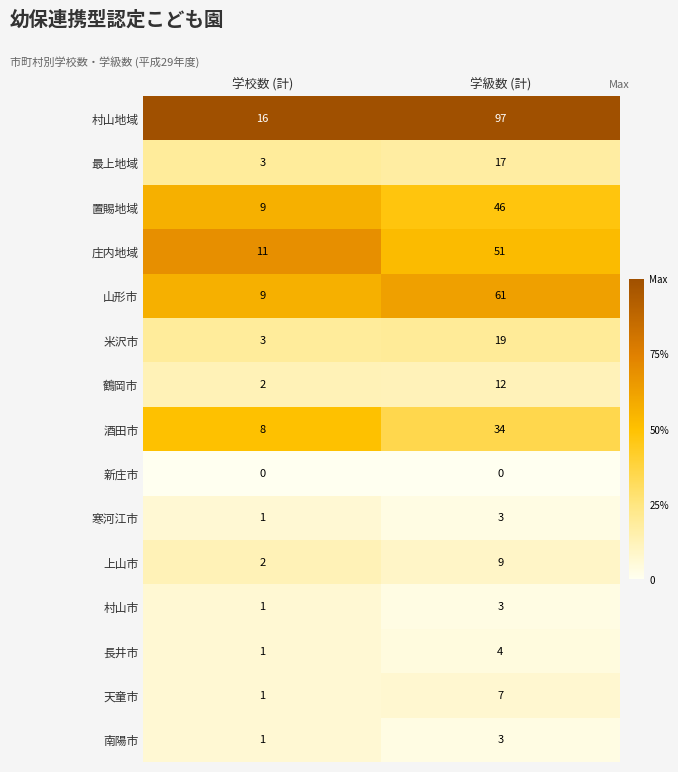

Reading left to right, extract all data points from this chart.

村山地域: 16	97
最上地域: 3	17
置賜地域: 9	46
庄内地域: 11	51
山形市: 9	61
米沢市: 3	19
鶴岡市: 2	12
酒田市: 8	34
新庄市: 0	0
寒河江市: 1	3
上山市: 2	9
村山市: 1	3
長井市: 1	4
天童市: 1	7
南陽市: 1	3